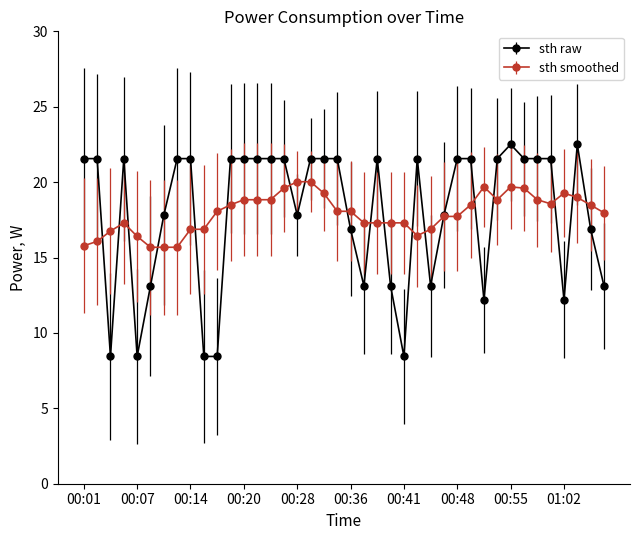

At how many categories does at least one series exceed 9?

40